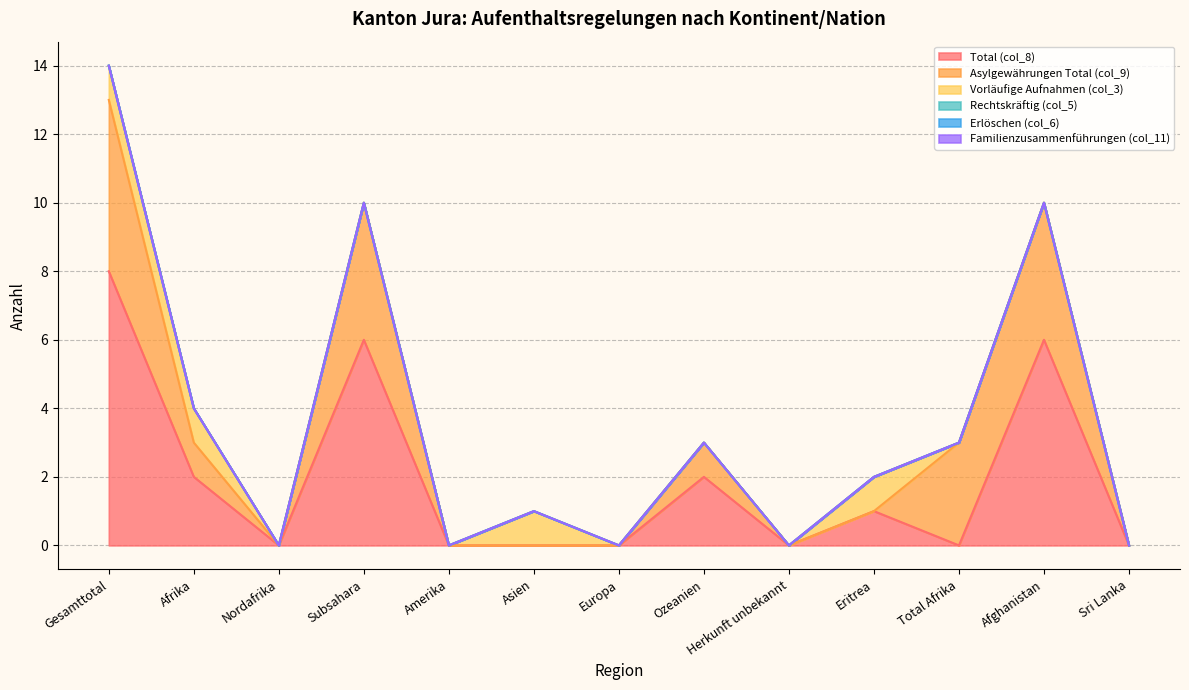

Which has a higher value, Amerika or Eritrea?

Eritrea